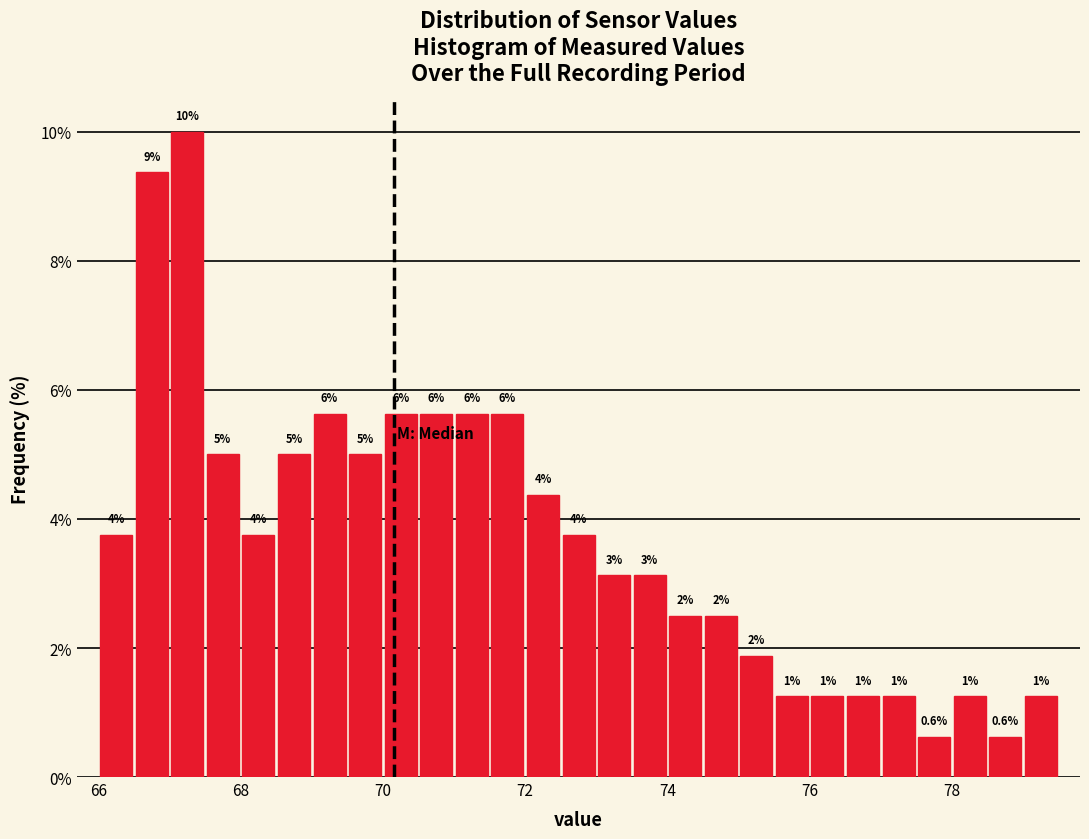

Around what value on the x-axis is the tallest bar? Give the approximate position of its centre, as read against the axis.

67.2